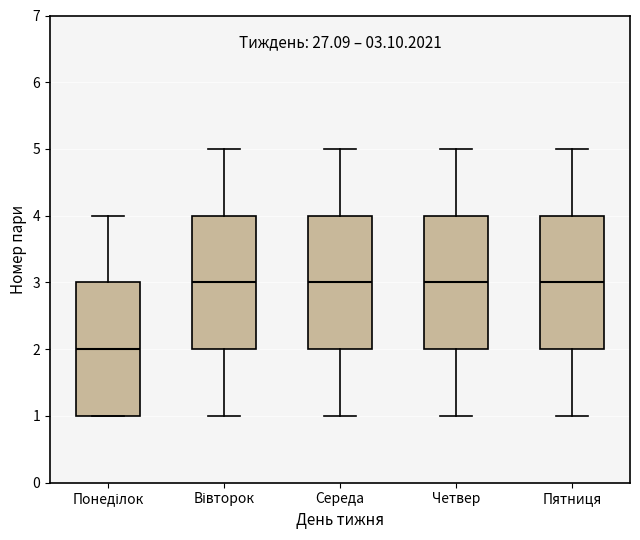

Which box has the lowest median line?

Понеділок